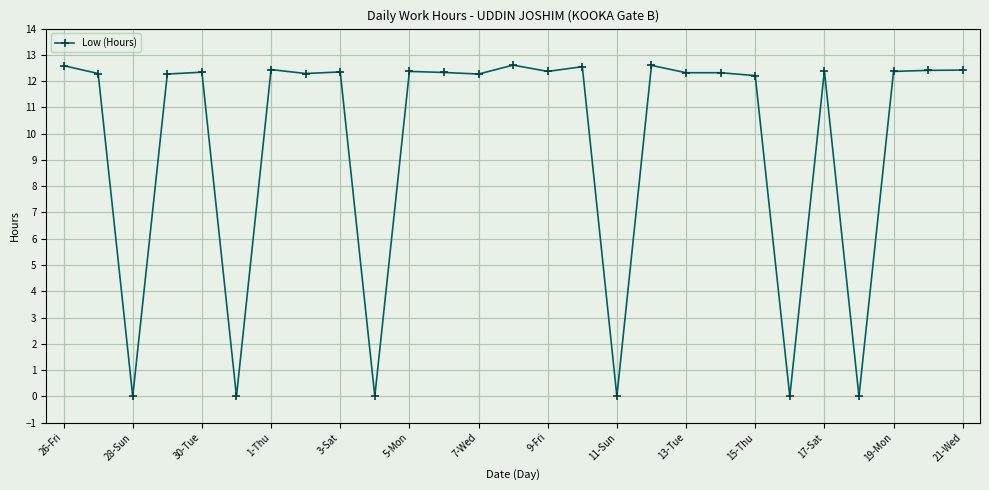

Does the chart display data point markers on the line(s)?

Yes